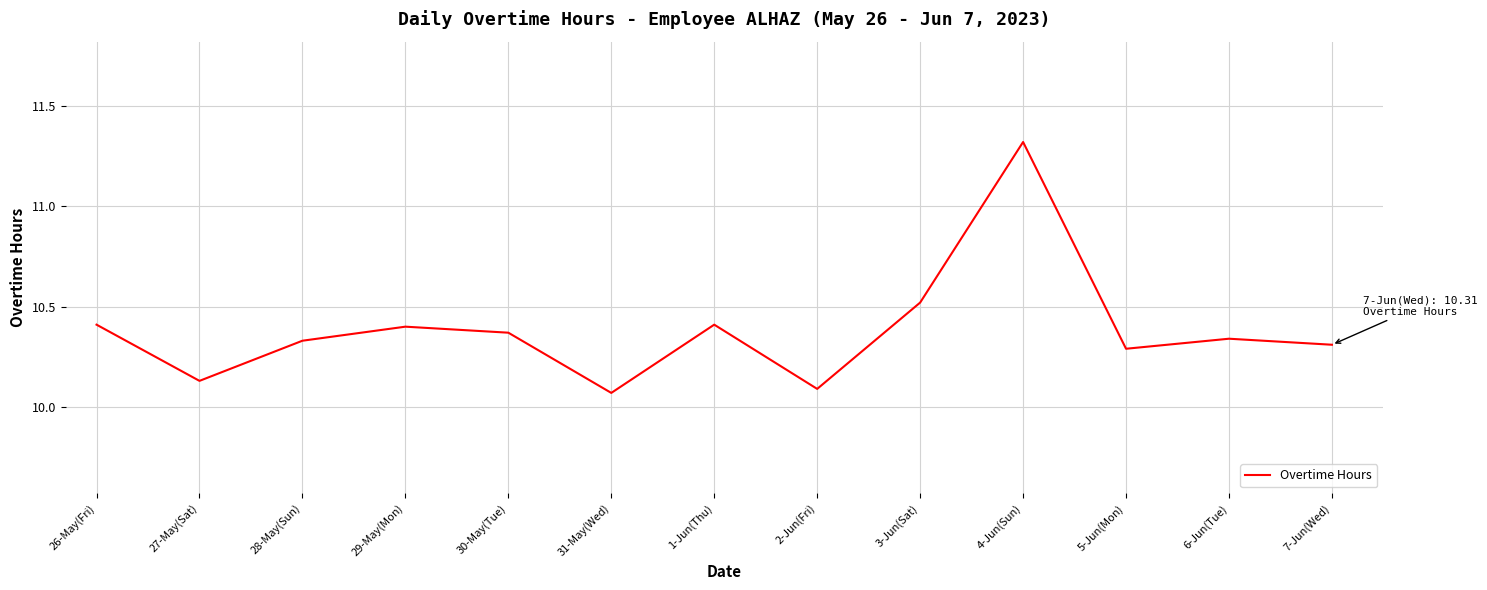

What position from the left is 28-May(Sun)?

3